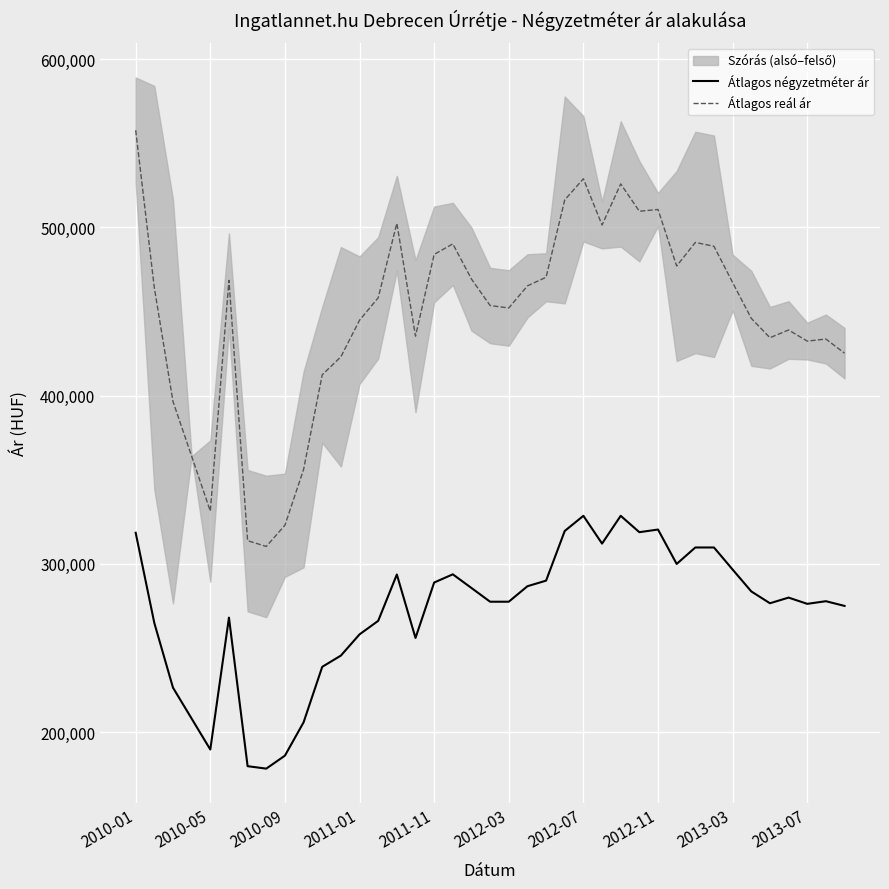

How many lines are shown in the chart?

2